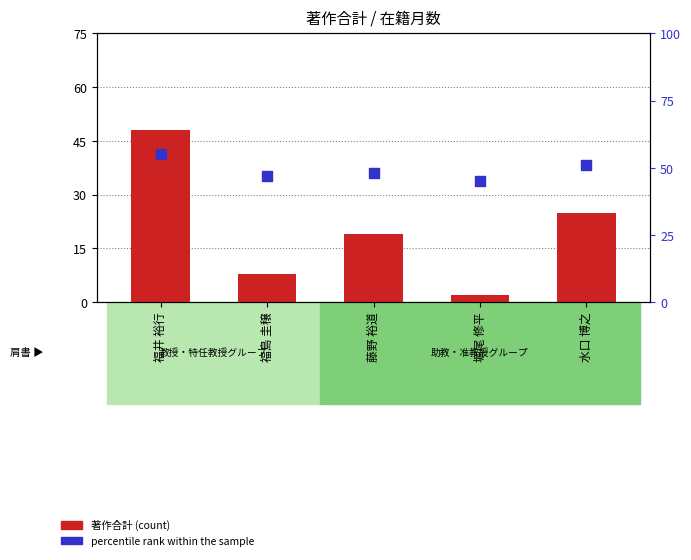

Which series has the largest Y range (max minus min)?

著作合計 (count)